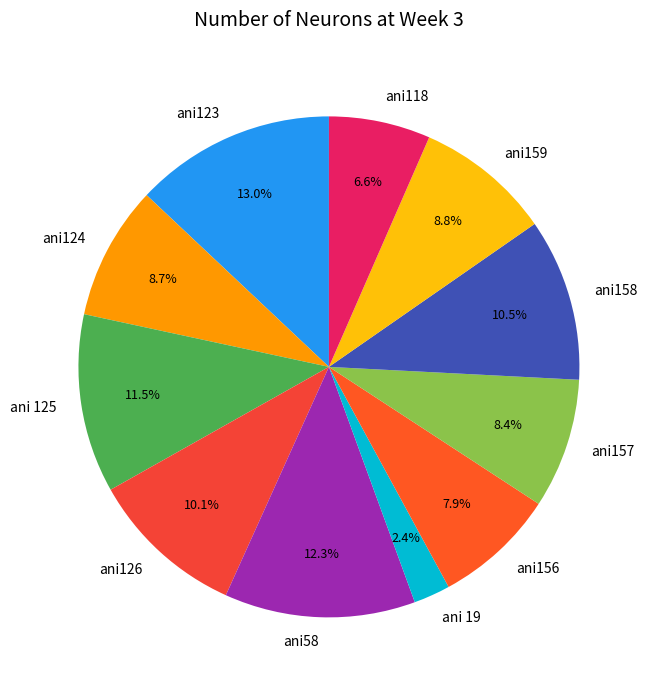

Do ani157 and ani58 together represent more than half of the pie?

No